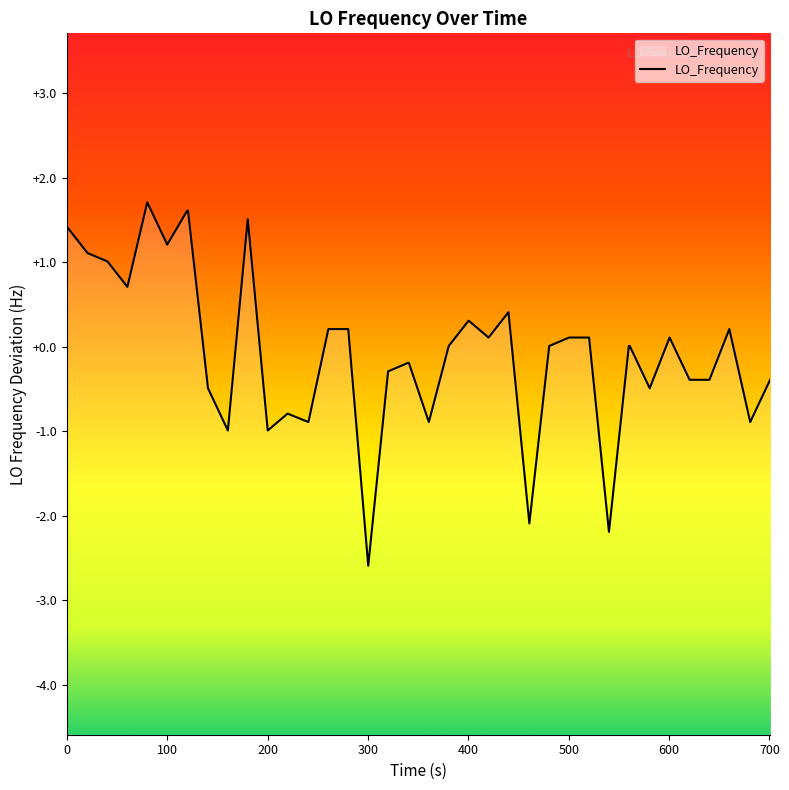

What is the difference between the maximum and minimum values?

4.3